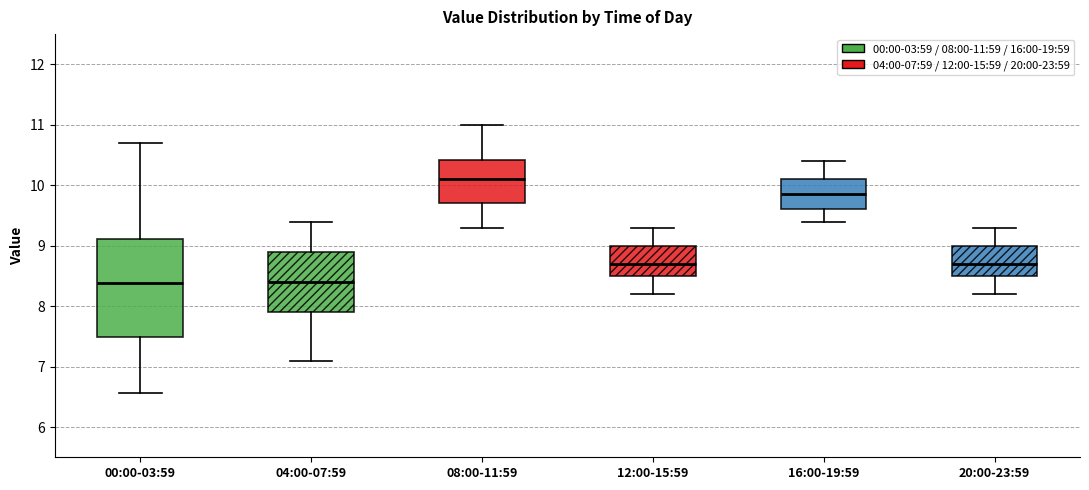

Reading left to right, transcribe this box plot: for each box, give where its median line is, the range the box spans, and where its two whiskers end, as read against the y-axis. The values are not printed on the chart, so give them approximately, as read against the axis.

00:00-03:59: median 8.4, box 7.5 to 9.1, whiskers 6.6 to 10.7
04:00-07:59: median 8.4, box 7.9 to 8.9, whiskers 7.1 to 9.4
08:00-11:59: median 10.1, box 9.7 to 10.4, whiskers 9.3 to 11.0
12:00-15:59: median 8.7, box 8.5 to 9.0, whiskers 8.2 to 9.3
16:00-19:59: median 9.9, box 9.6 to 10.1, whiskers 9.4 to 10.4
20:00-23:59: median 8.7, box 8.5 to 9.0, whiskers 8.2 to 9.3